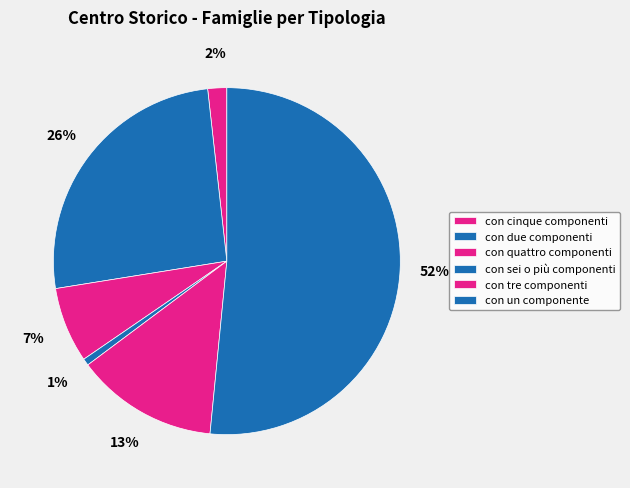

How many segments does this pie chart have?

6